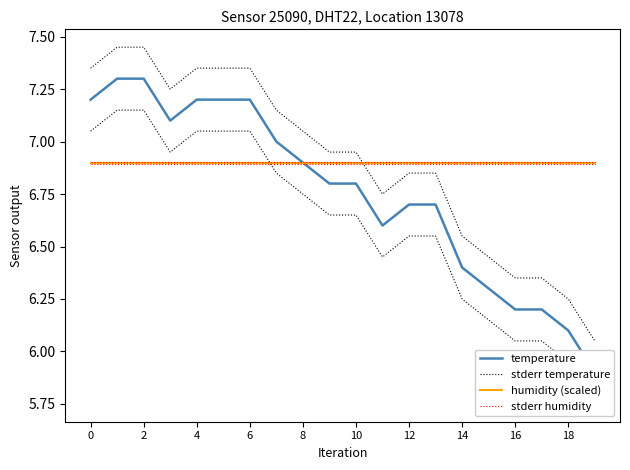

Read the humidity (scaled) value at 19.

6.9